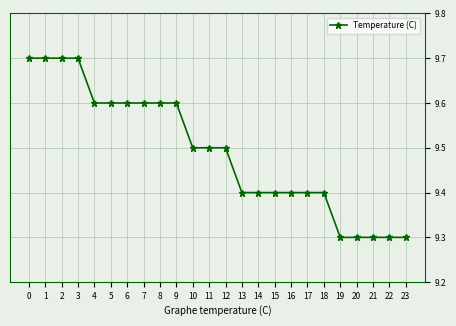

What is the ratio of the value at 20 to the value at 17?

1.0